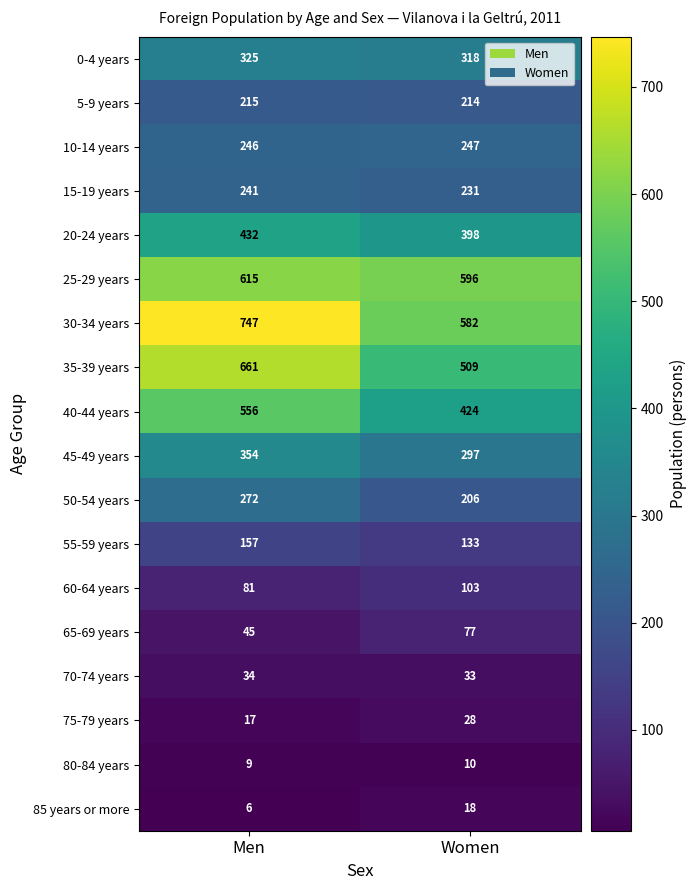

What is the maximum value shown in the chart?

747